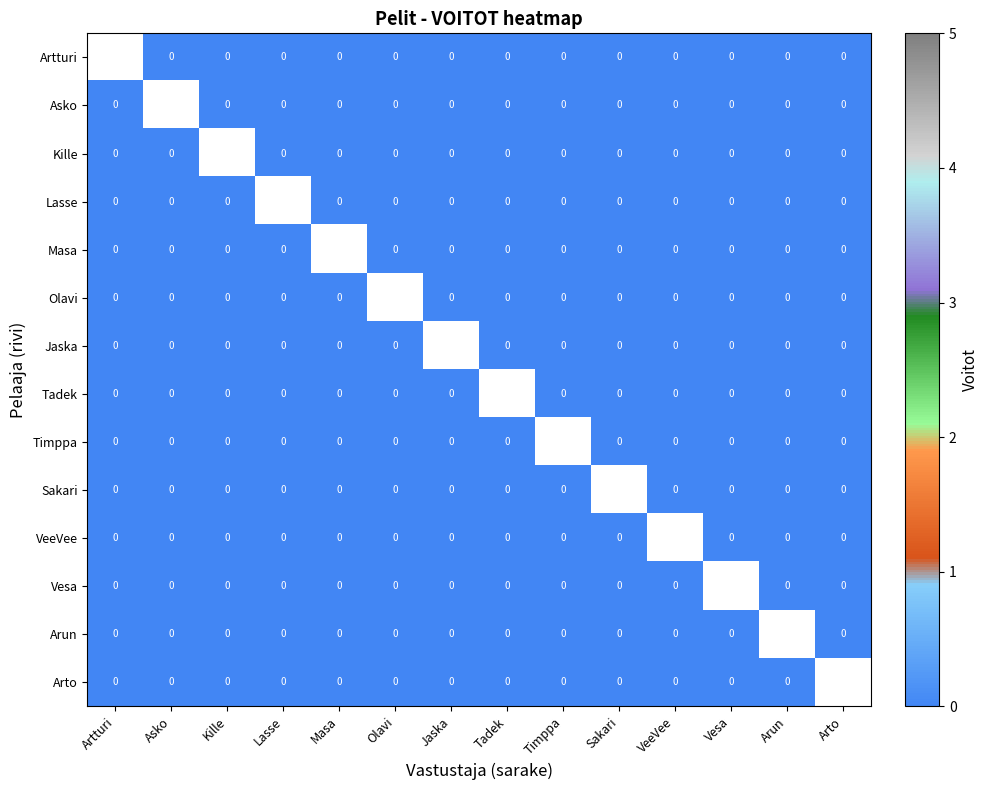

Is it true that Olavi equals 0.0 at Sakari?

True